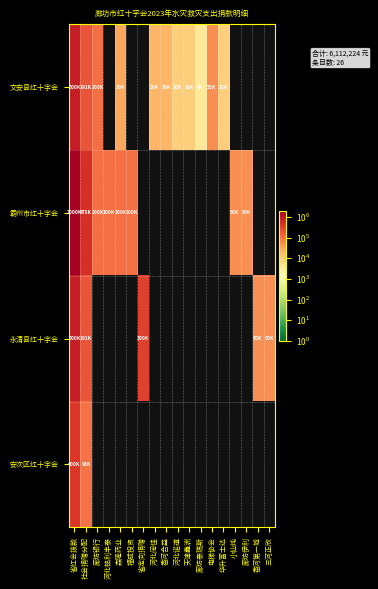

Rank the series by their maximum value, from highest to lowest.

霸州市红十字会, 文安县红十字会, 永清县红十字会, 安次区红十字会